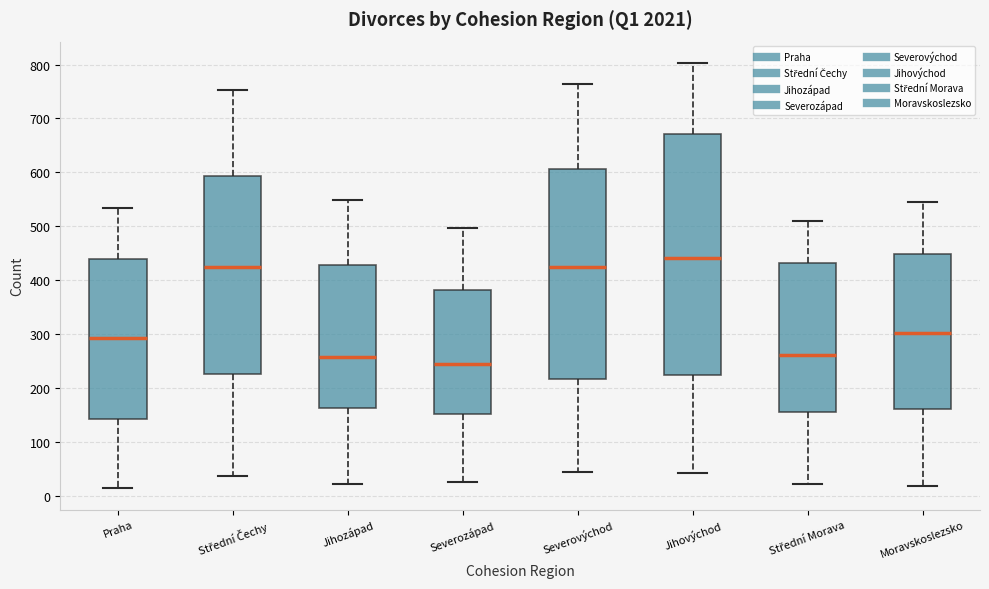

Where does the median line of the box for Jihovýchod sit on the y-axis? The values are not printed on the chart, so give them approximately, as read against the axis.

440